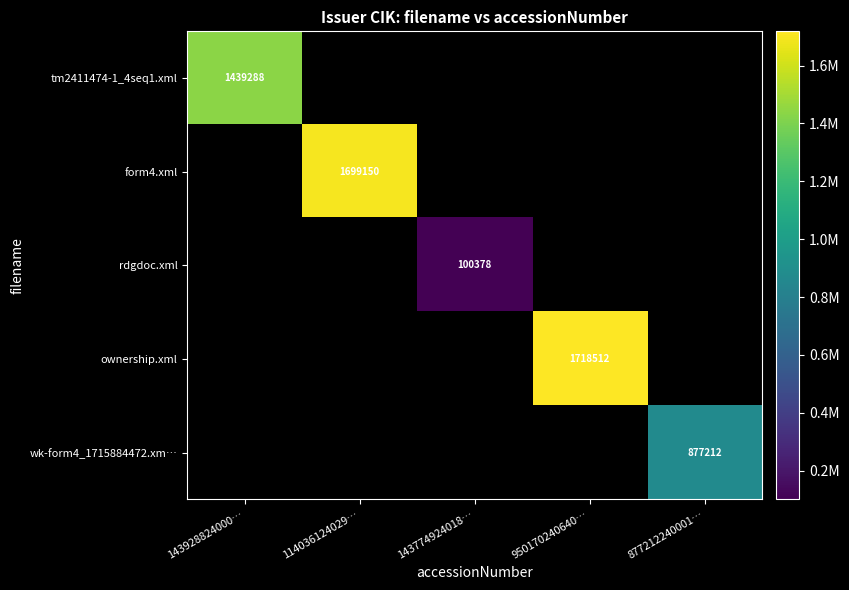

The rdgdoc.xml series shows 158577.3 at 143774924018…. True or false?

False